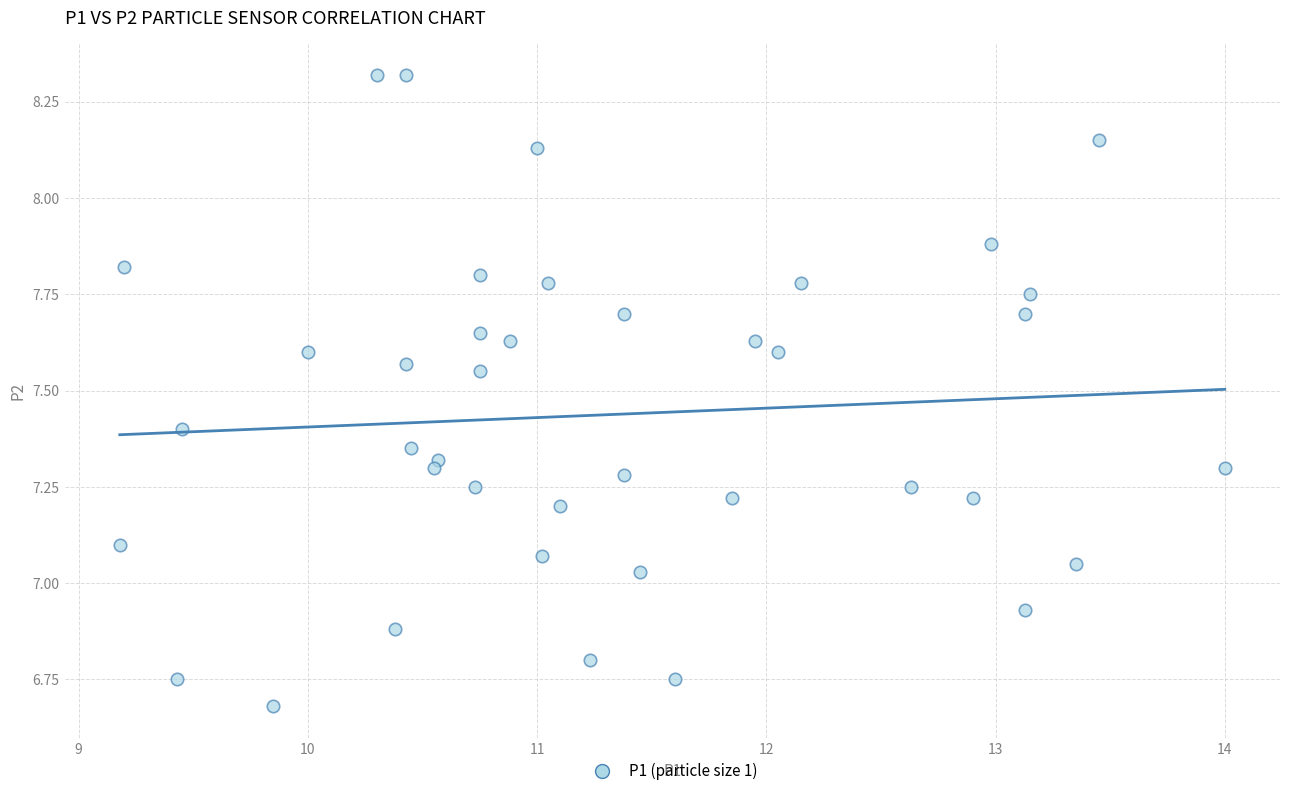

What is the range of Y values (max minus min)?

1.6